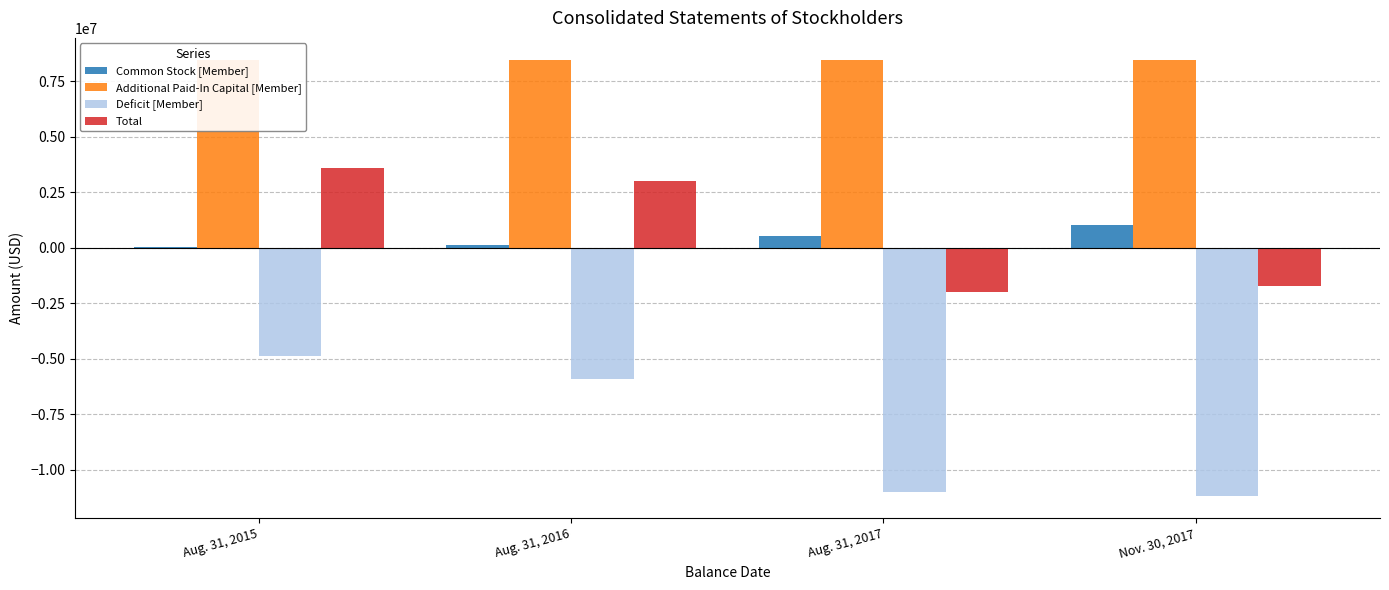

Count the number of data series in this chart.

4